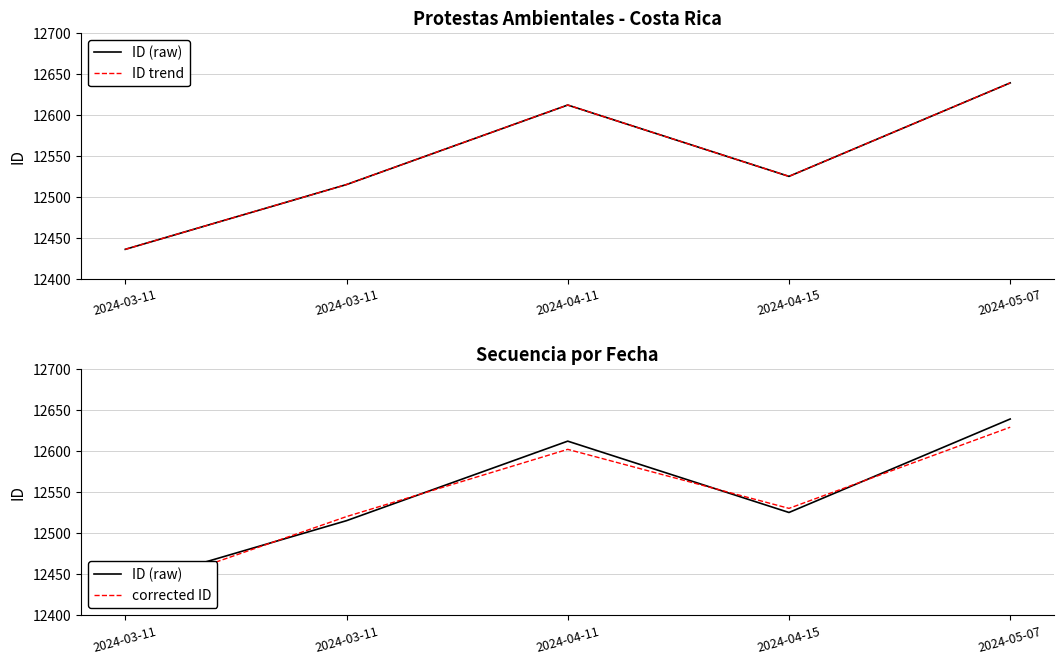

Which category has the highest value across all series?

2024-05-07